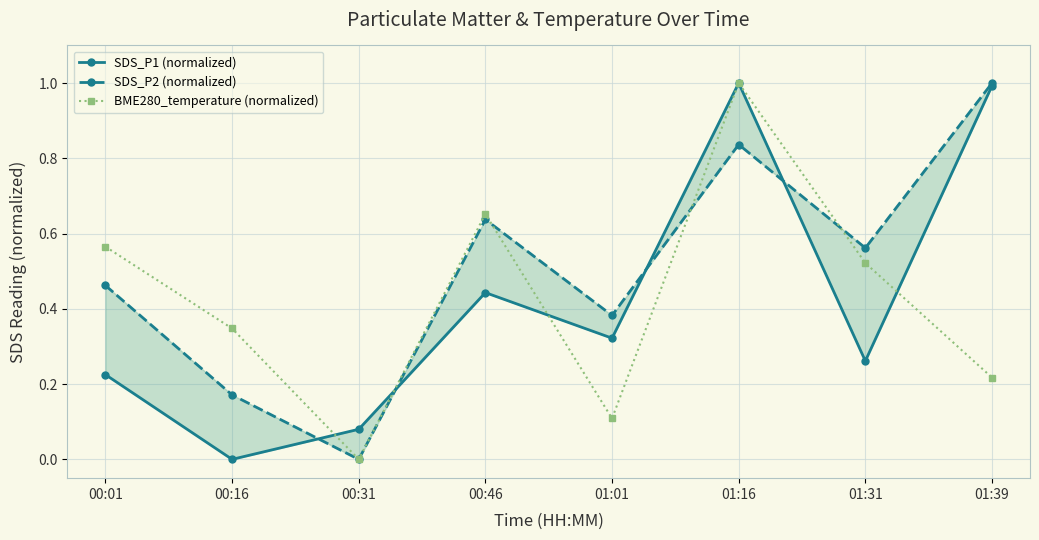

True or false: SDS_P2 (normalized) has a value of 0.5 at 01:16.

False